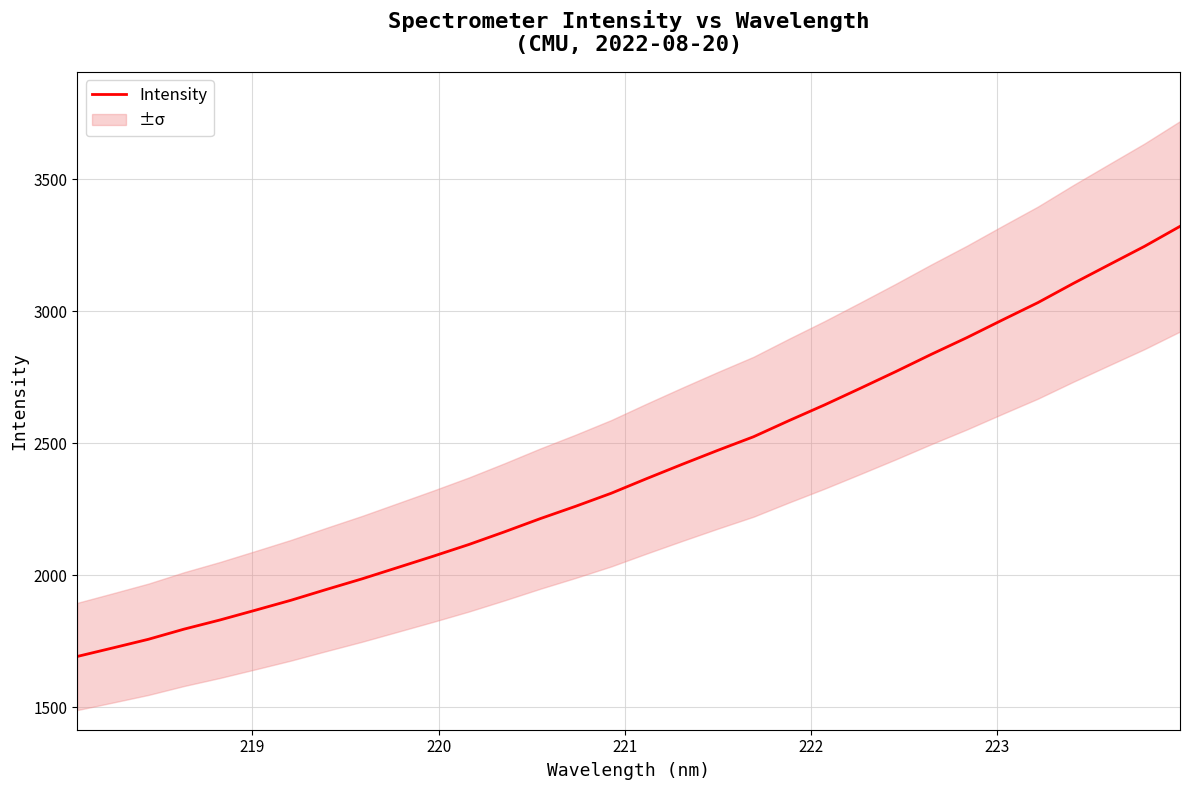

True or false: there are more than 0 points higher than both neighbors.

False